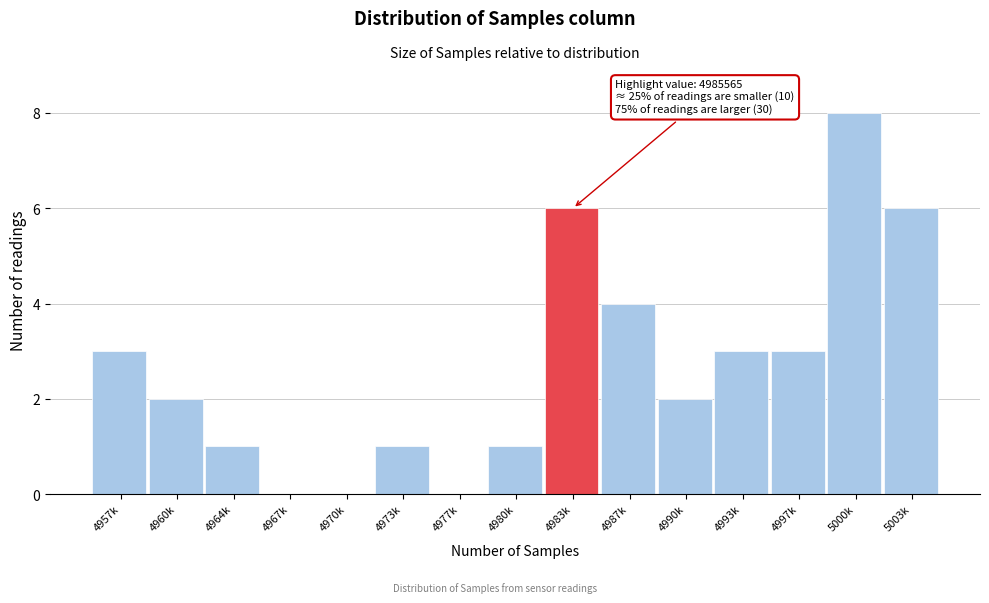

Reading right to left, transcribe all the data shown in this chart.

5003k=6	5000k=8	4997k=3	4993k=3	4990k=2	4987k=4	4983k=6	4980k=1	4977k=0	4973k=1	4970k=0	4967k=0	4964k=1	4960k=2	4957k=3